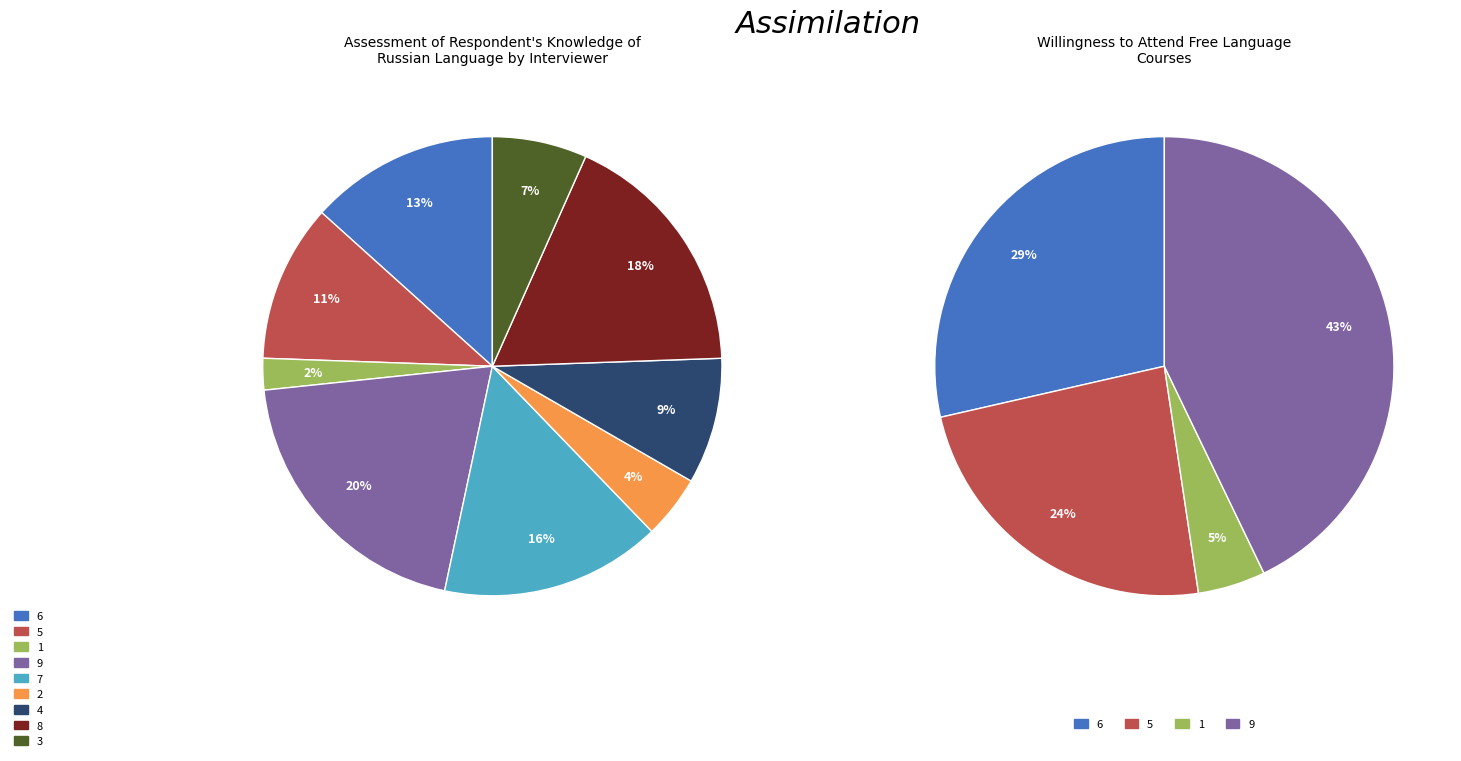

To the nearest percent, what is the average slice percentage?

11%